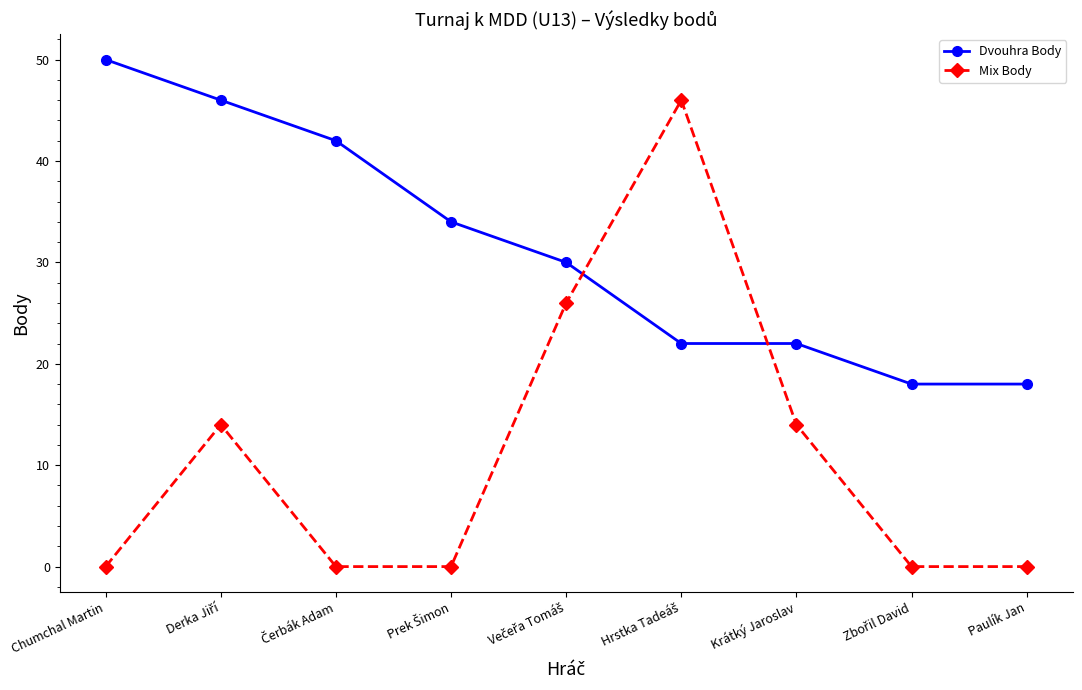

Reading left to right, what are all the values shown in this chart?

Dvouhra Body: 50	46	42	34	30	22	22	18	18
Mix Body: 0	14	0	0	26	46	14	0	0